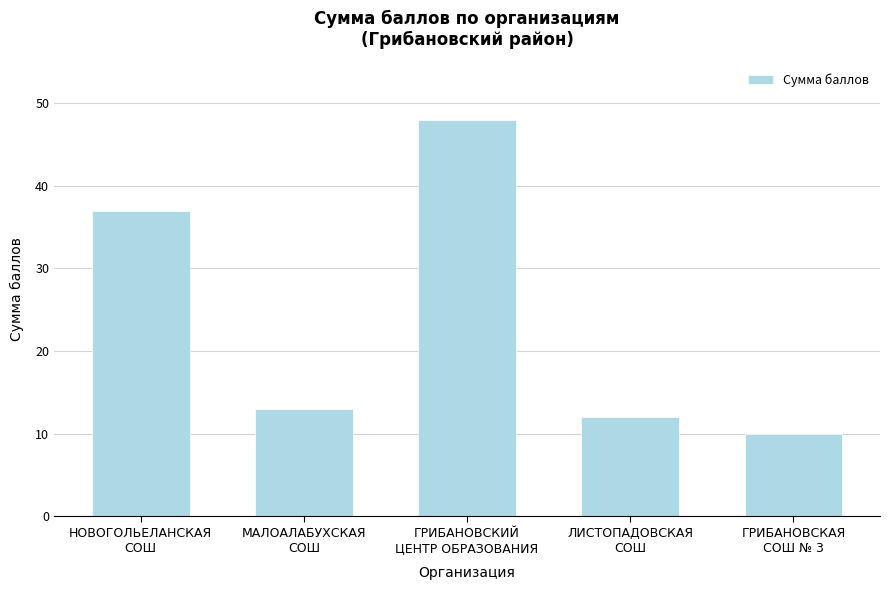

Rank the categories by value from highest to lowest.

ГРИБАНОВСКИЙ
ЦЕНТР ОБРАЗОВАНИЯ, НОВОГОЛЬЕЛАНСКАЯ
СОШ, МАЛОАЛАБУХСКАЯ
СОШ, ЛИСТОПАДОВСКАЯ
СОШ, ГРИБАНОВСКАЯ
СОШ № 3